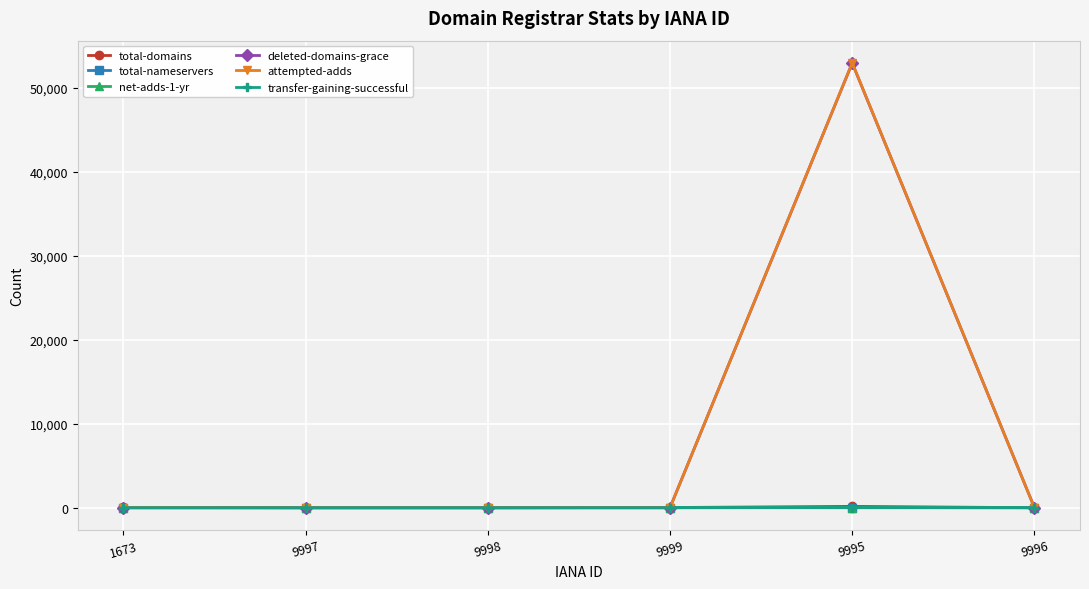

What is the maximum value for attempted-adds?

53005